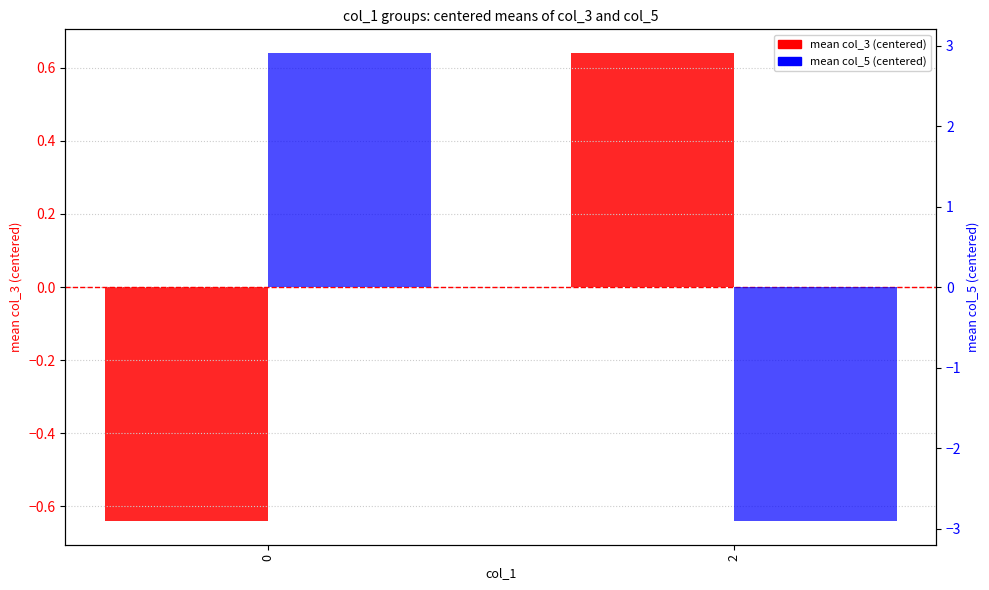

Is it true that mean col_5 (centered) equals -2.0 at 2?

False